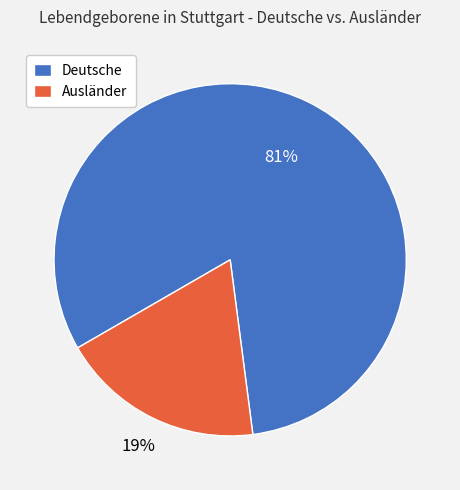

How many slices are in this pie chart?

2